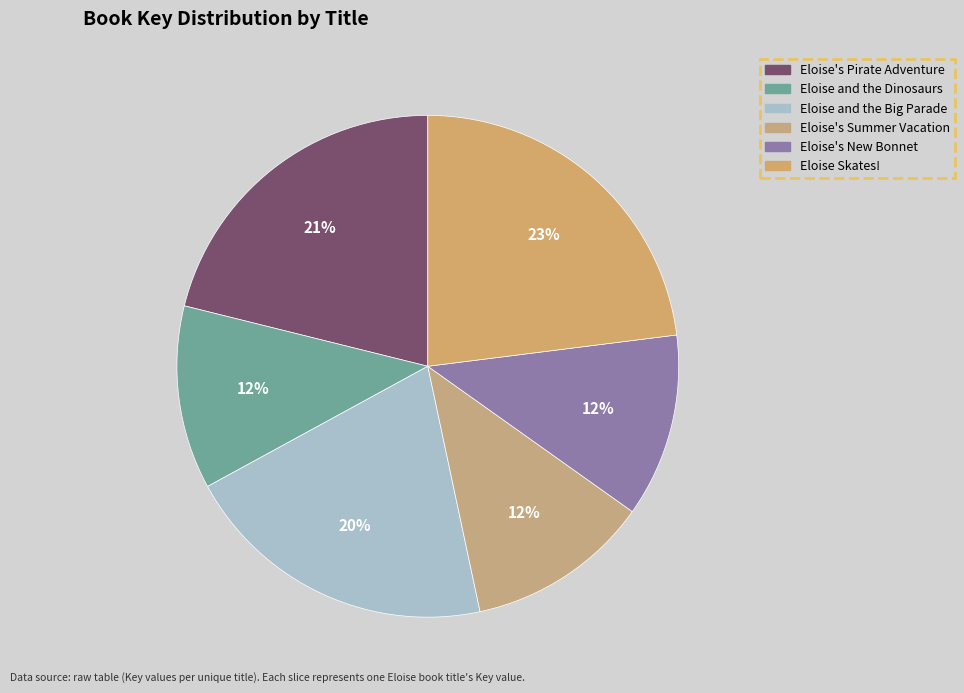

What is the smallest slice in the pie chart?

Eloise's New Bonnet